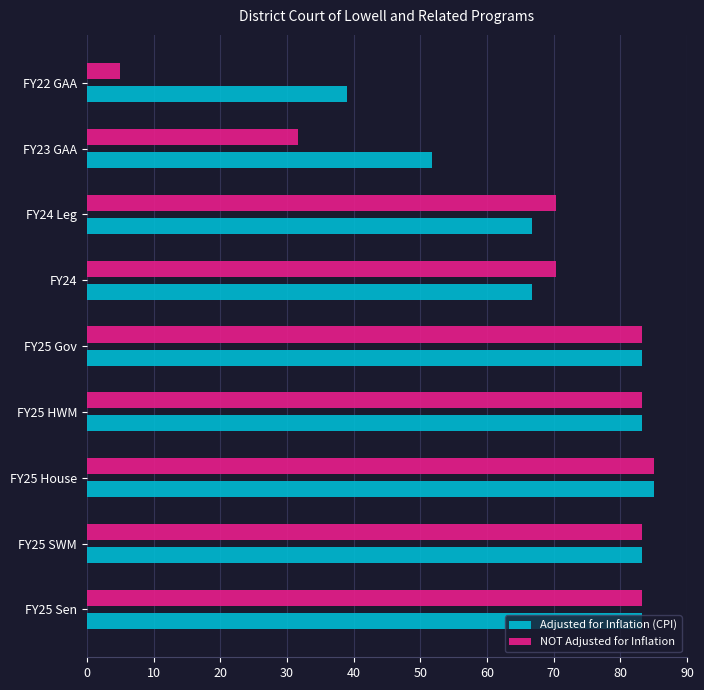

What is the minimum value shown in the chart?

5.0